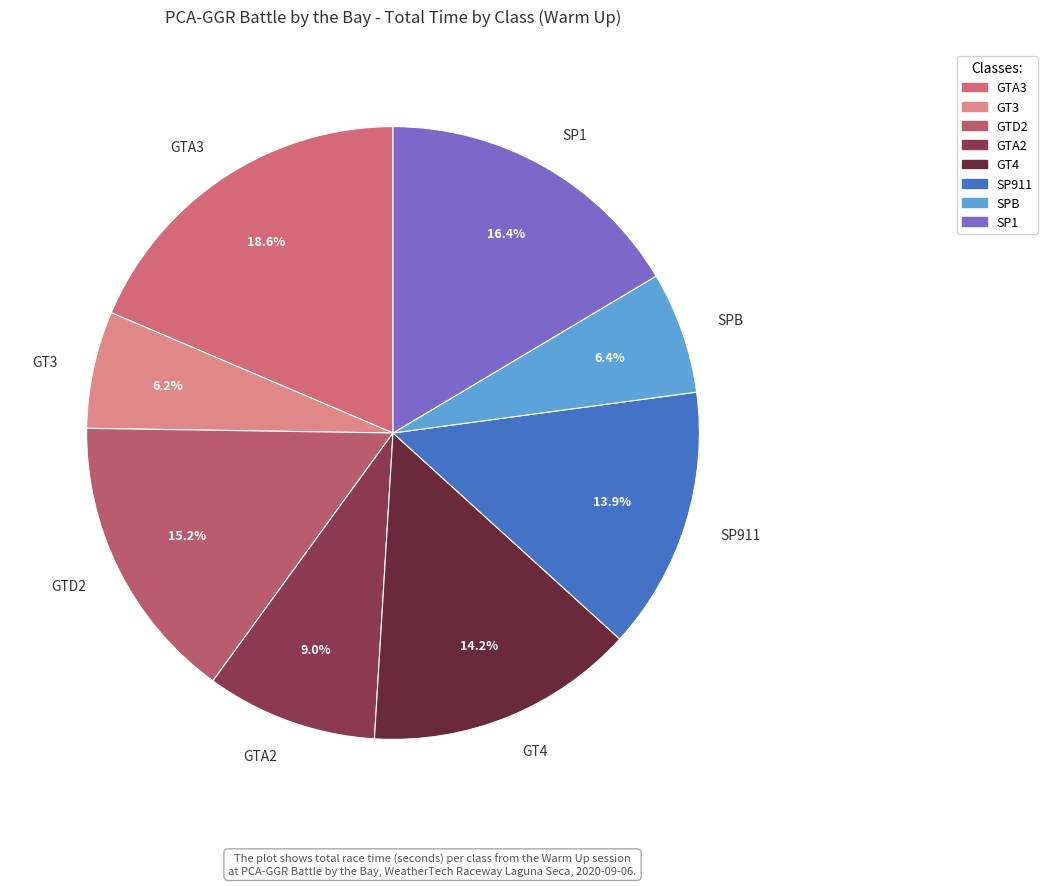

Is there any slice that represents more than half of the pie?

No